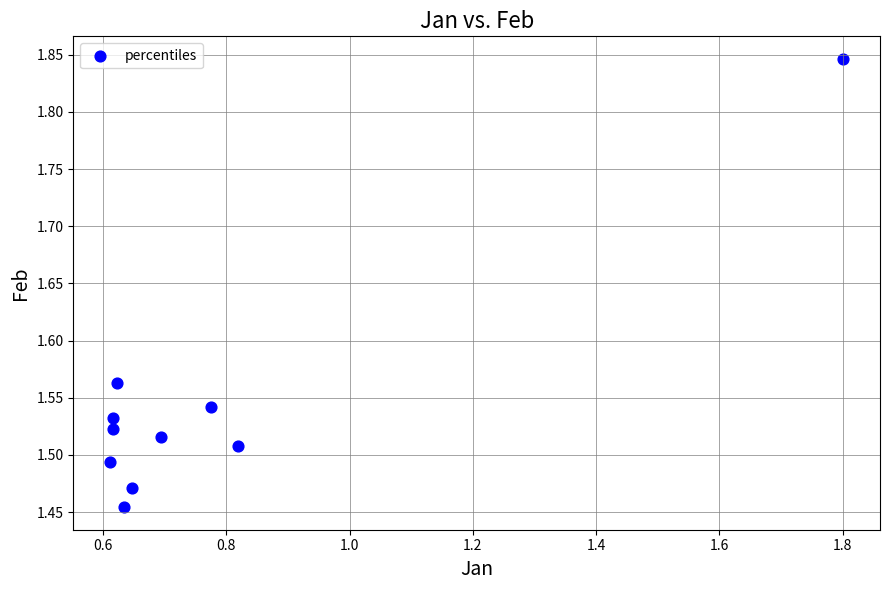

What is the range of X values (max minus min)?

1.2